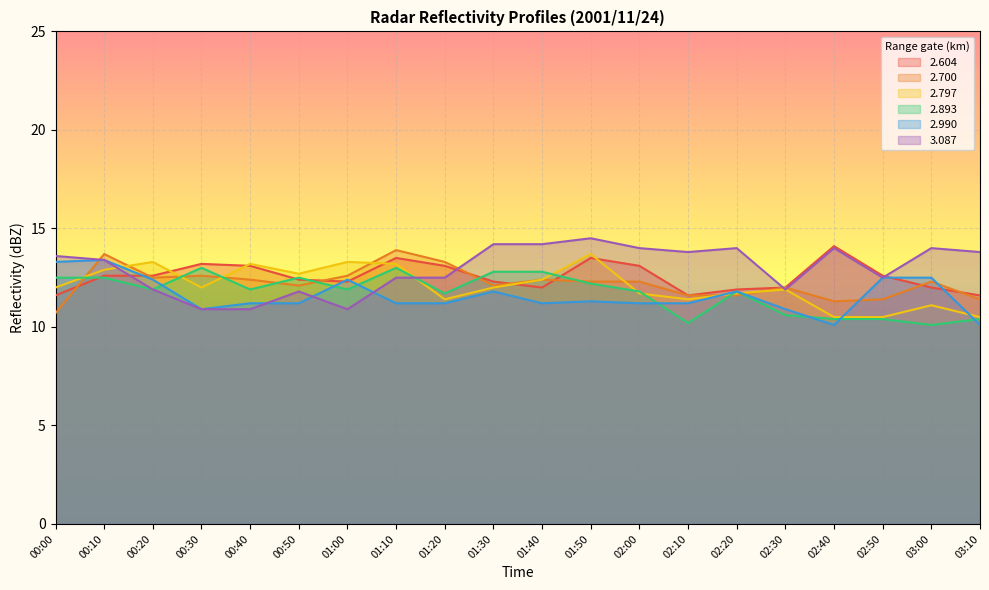

Reading left to right, extract all data points from this chart.

2.604: 00:00=11.6	00:10=12.6	00:20=12.6	00:30=13.2	00:40=13.1	00:50=12.4	01:00=12.3	01:10=13.5	01:20=13.1	01:30=12.3	01:40=12.0	01:50=13.5	02:00=13.1	02:10=11.6	02:20=11.9	02:30=12.0	02:40=14.1	02:50=12.6	03:00=12.0	03:10=11.6
2.700: 00:00=10.7	00:10=13.7	00:20=12.5	00:30=12.6	00:40=12.4	00:50=12.1	01:00=12.6	01:10=13.9	01:20=13.3	01:30=12.1	01:40=12.4	01:50=12.3	02:00=12.3	02:10=11.6	02:20=11.6	02:30=12.0	02:40=11.3	02:50=11.4	03:00=12.3	03:10=11.4
2.797: 00:00=12.0	00:10=12.9	00:20=13.3	00:30=12.0	00:40=13.2	00:50=12.7	01:00=13.3	01:10=13.2	01:20=11.4	01:30=12.0	01:40=12.4	01:50=13.7	02:00=11.7	02:10=11.4	02:20=11.7	02:30=11.9	02:40=10.5	02:50=10.5	03:00=11.1	03:10=10.5
2.893: 00:00=12.5	00:10=12.5	00:20=11.9	00:30=13.0	00:40=11.9	00:50=12.5	01:00=11.9	01:10=13.0	01:20=11.7	01:30=12.8	01:40=12.8	01:50=12.2	02:00=11.8	02:10=10.2	02:20=11.8	02:30=10.6	02:40=10.4	02:50=10.4	03:00=10.1	03:10=10.4
2.990: 00:00=13.3	00:10=13.4	00:20=12.4	00:30=10.9	00:40=11.2	00:50=11.2	01:00=12.4	01:10=11.2	01:20=11.2	01:30=11.8	01:40=11.2	01:50=11.3	02:00=11.2	02:10=11.2	02:20=11.8	02:30=10.9	02:40=10.1	02:50=12.5	03:00=12.5	03:10=10.1
3.087: 00:00=13.6	00:10=13.4	00:20=11.9	00:30=10.9	00:40=10.9	00:50=11.8	01:00=10.9	01:10=12.5	01:20=12.5	01:30=14.2	01:40=14.2	01:50=14.5	02:00=14.0	02:10=13.8	02:20=14.0	02:30=11.9	02:40=14.0	02:50=12.5	03:00=14.0	03:10=13.8